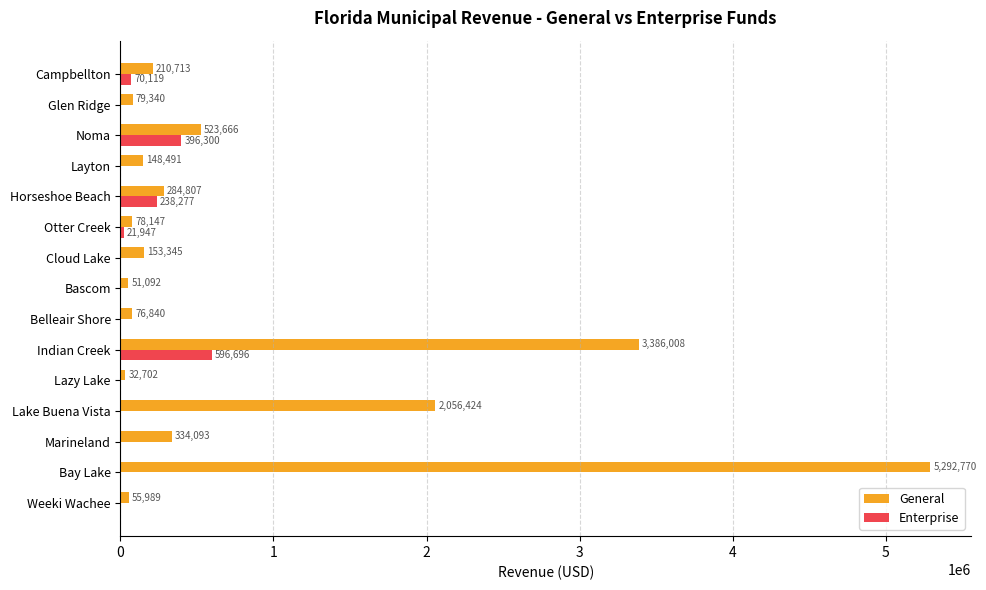

At which label is Enterprise closest to 298348?

Horseshoe Beach